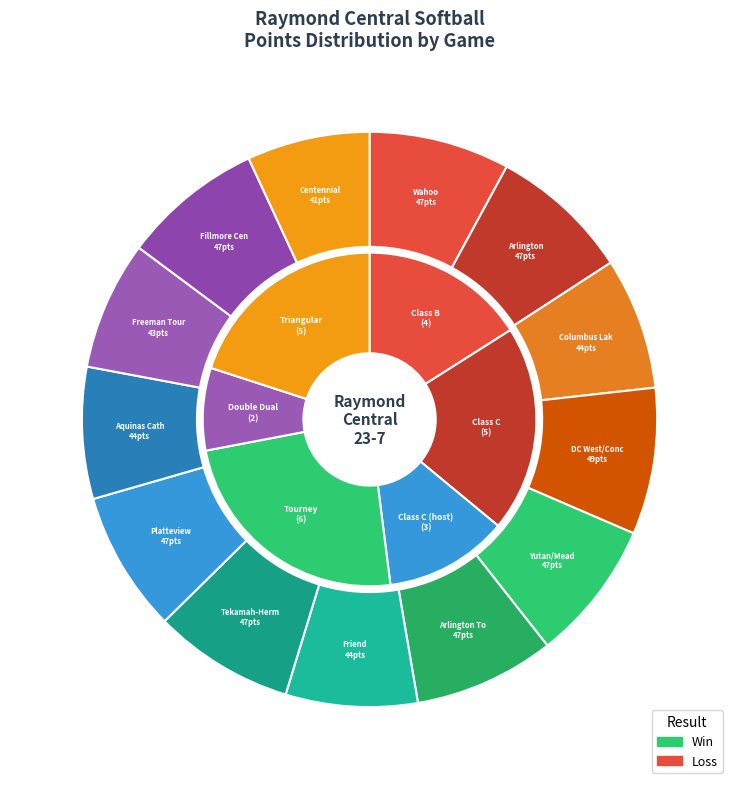

To the nearest percent, what is the average slice percentage?

8%